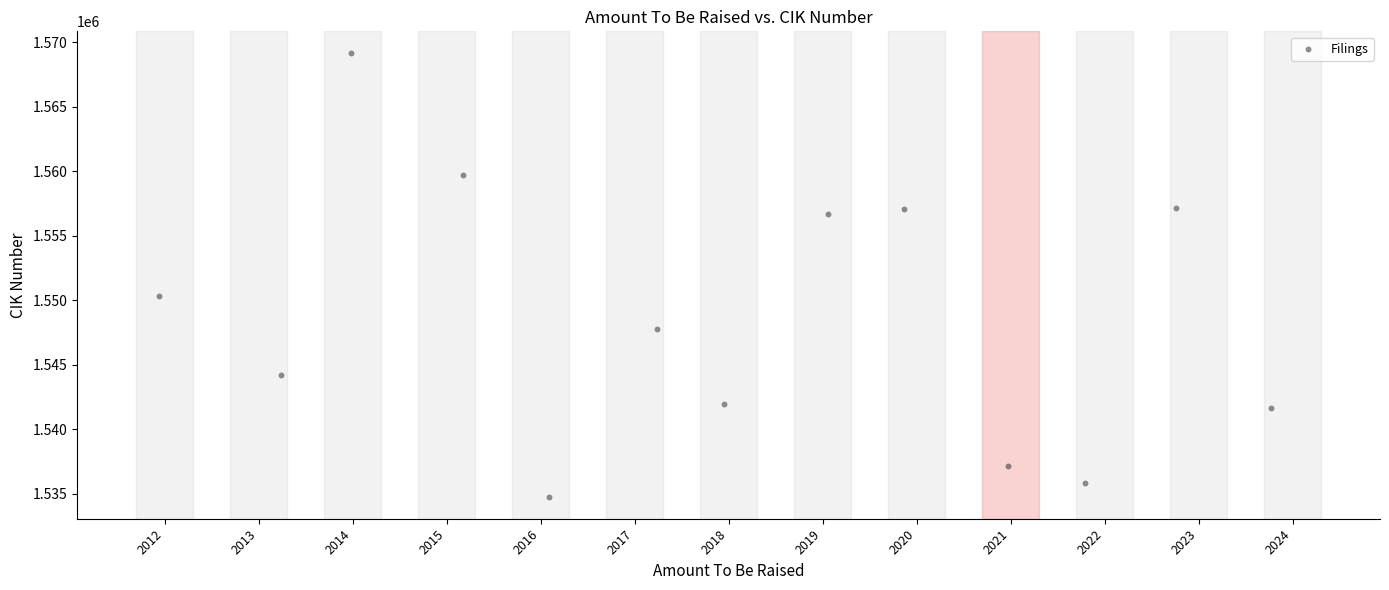

What is the range of Y values (max minus min)?

34335